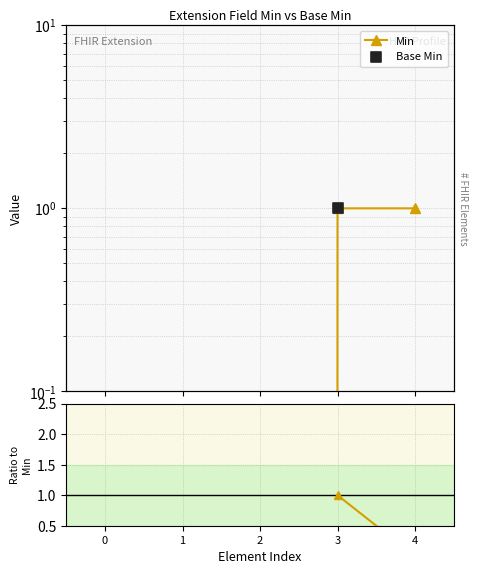

Is the value of Min at 4 greater than the value of Base Min / Min at 0?

No